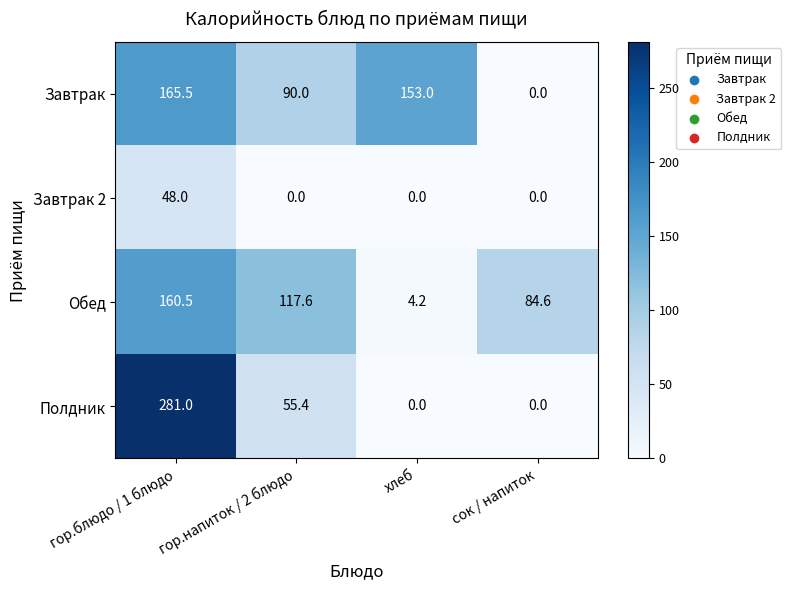

The Обед series shows 160.5 at гор.блюдо / 1 блюдо. True or false?

True